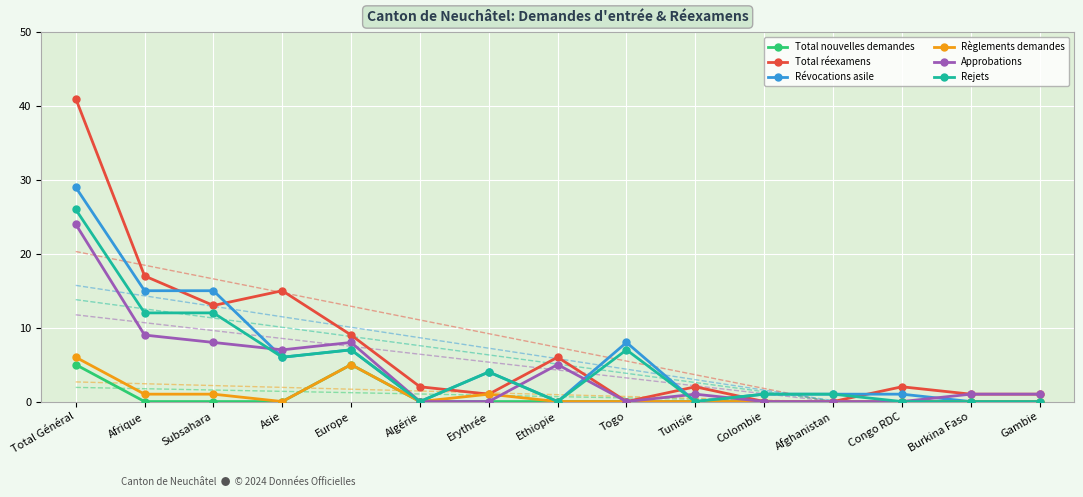

How many interior local peaks does the Total réexamens series have?

4